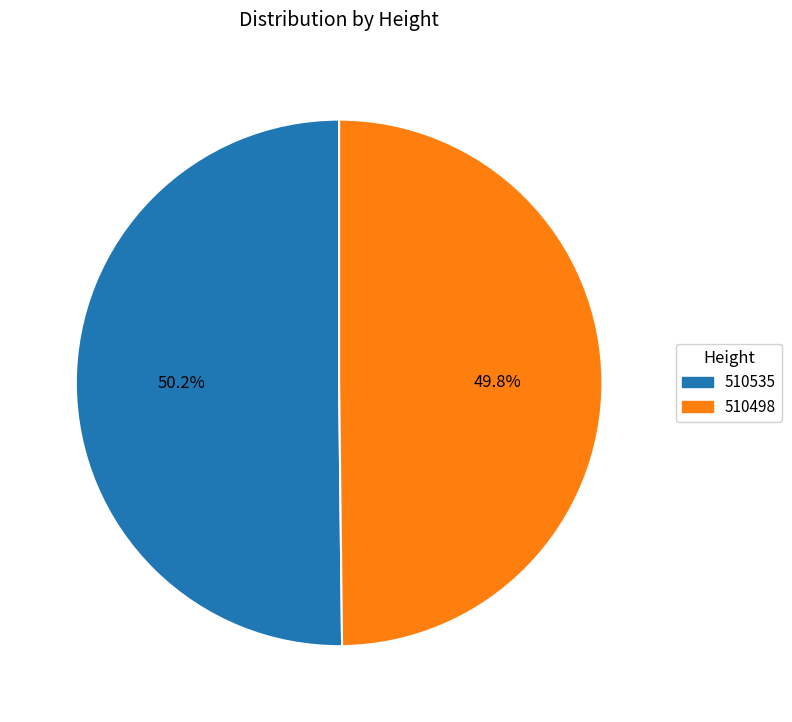

Does any single category account for the majority?

Yes